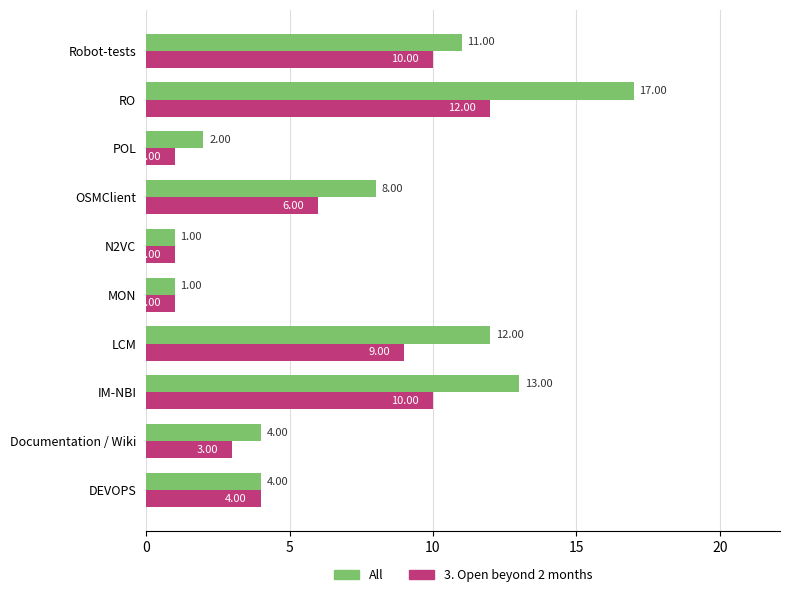

Count the number of data series in this chart.

2